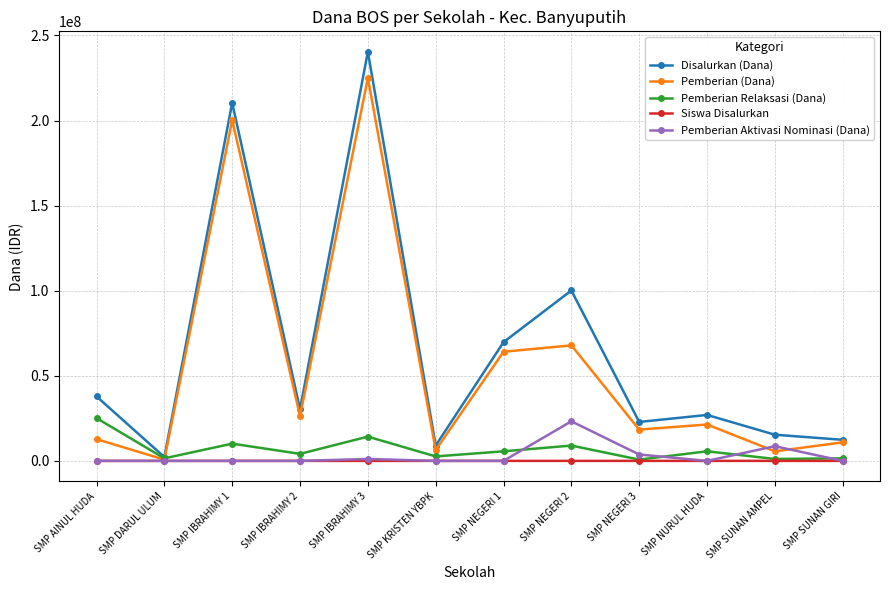

What is the difference between the maximum and minimum values in the Pemberian Relaksasi (Dana) series?

24375000